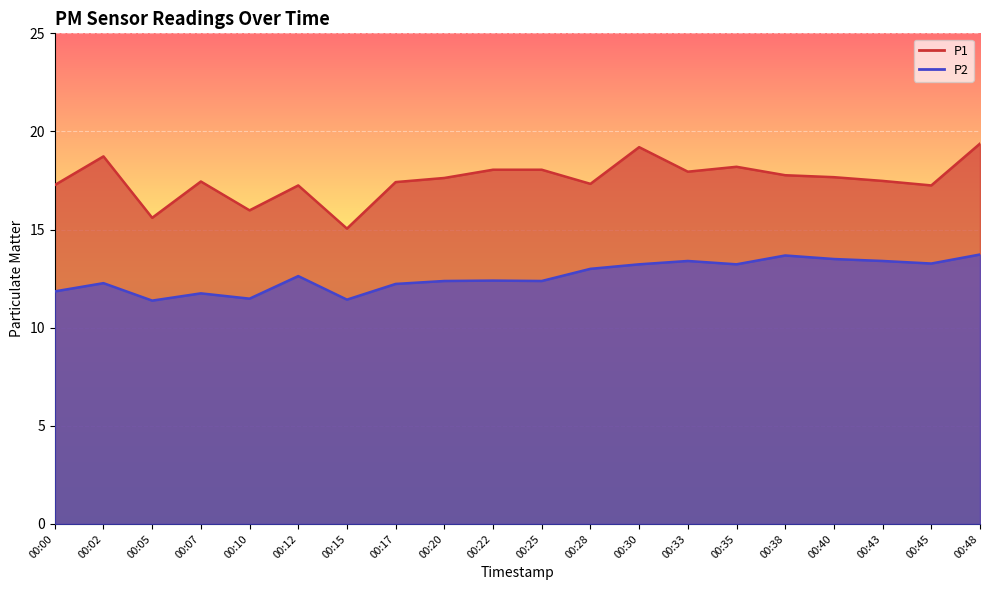

Rank the series by their average value, from highest to lowest.

P1, P2